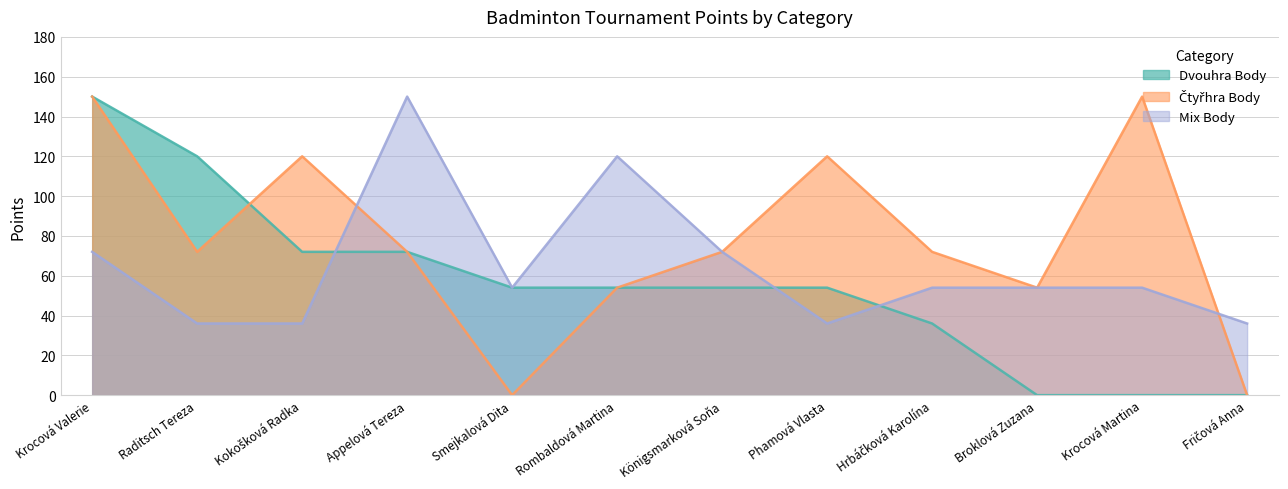

What is the difference between the second highest and second lowest values in the Čtyřhra Body series?

150